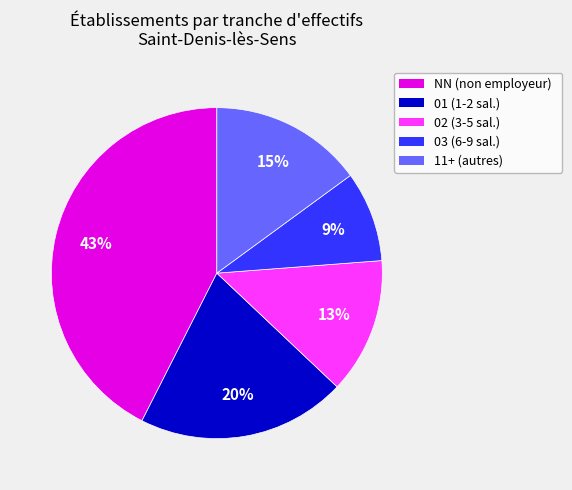

Which slice is the largest?

NN (non employeur)